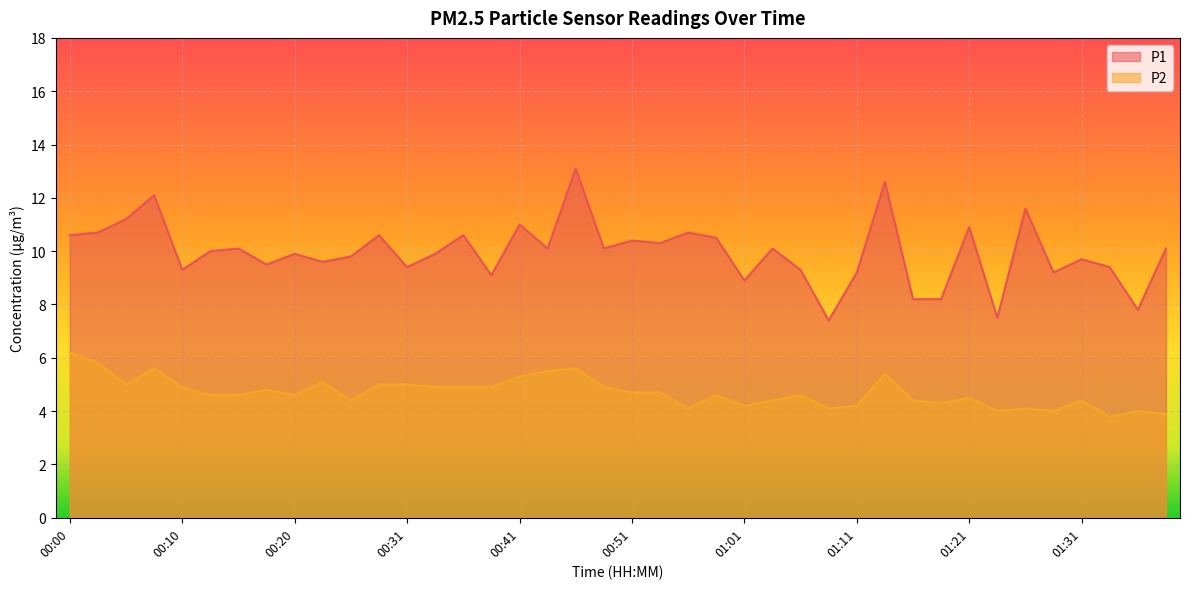

At which category is the sum across all series the highest?

00:46